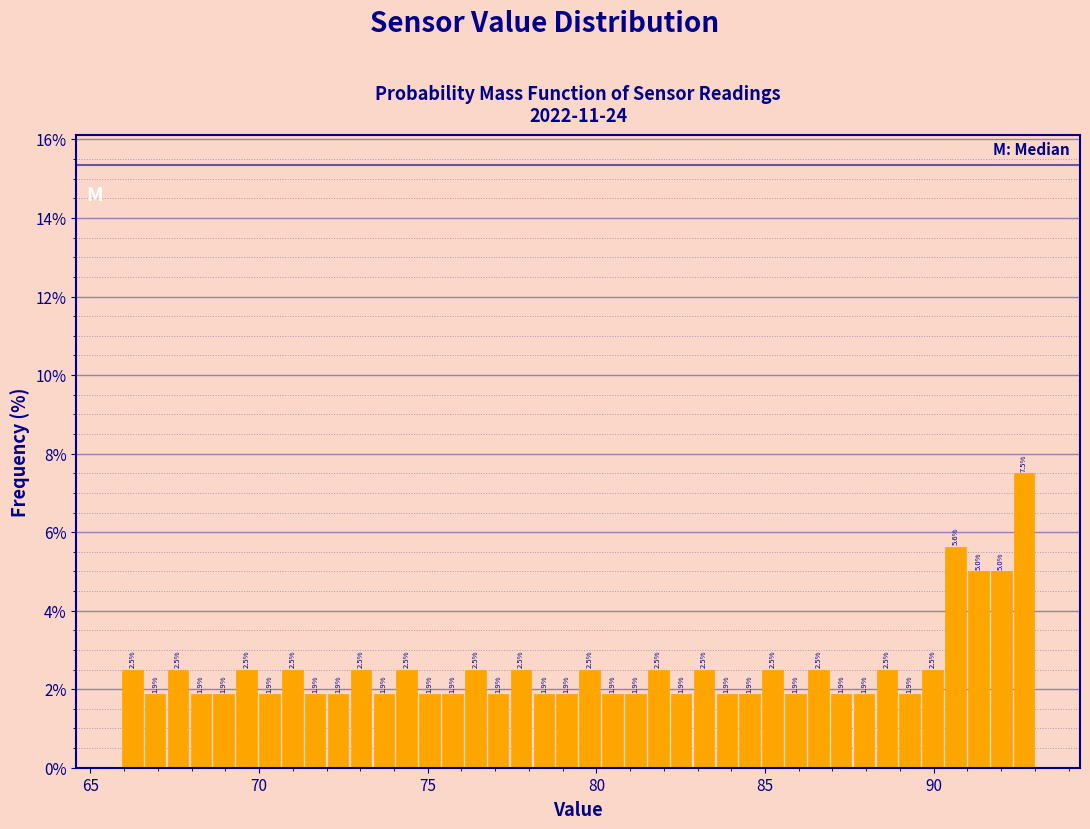

Read against the x-axis, roughly where is the centre of the tallest bar?

92.5